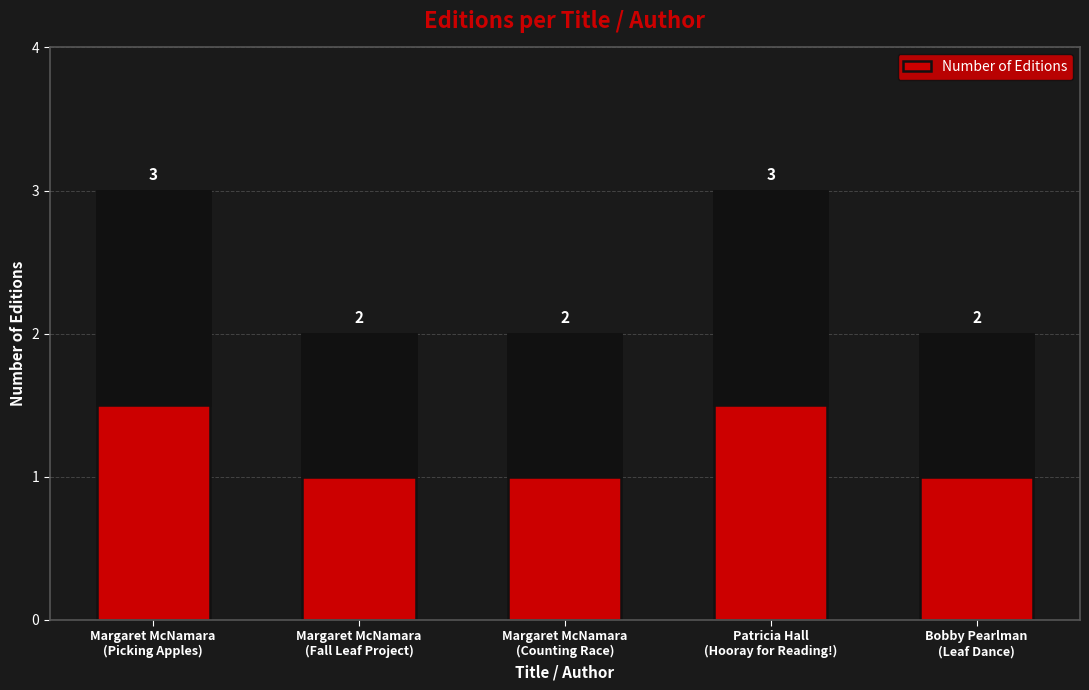

What position from the right is Bobby Pearlman
(Leaf Dance)?

1